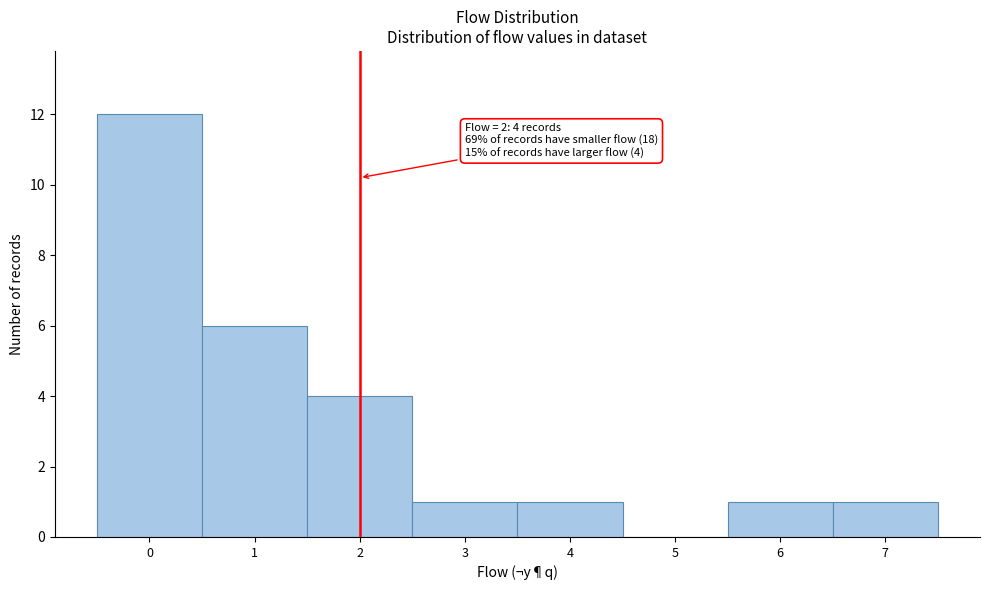

Over which range of the x-axis is the bar tallest?

-0.5 to 0.5